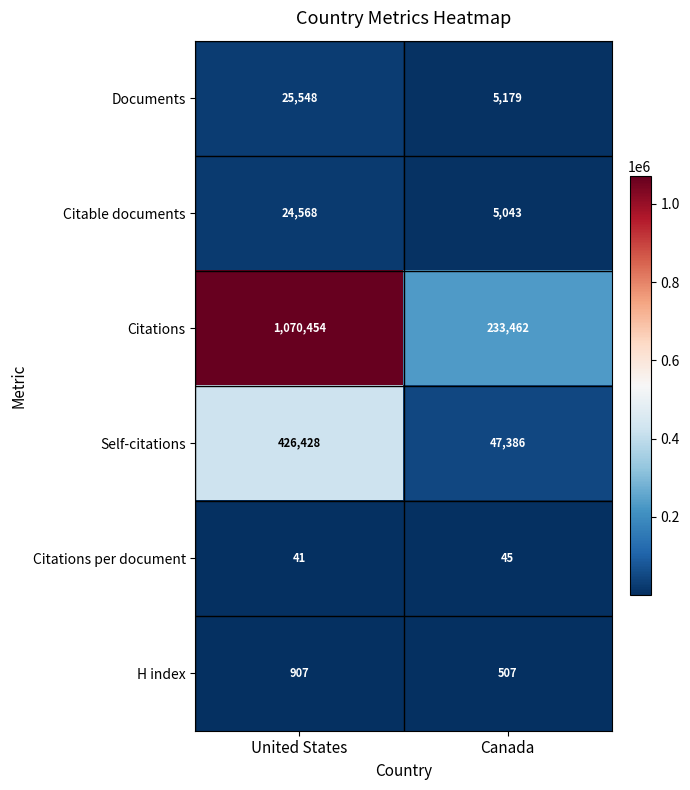

Reading left to right, extract all data points from this chart.

Documents: United States=25548	Canada=5179
Citable documents: United States=24568	Canada=5043
Citations: United States=1070454	Canada=233462
Self-citations: United States=426428	Canada=47386
Citations per document: United States=41	Canada=45
H index: United States=907	Canada=507